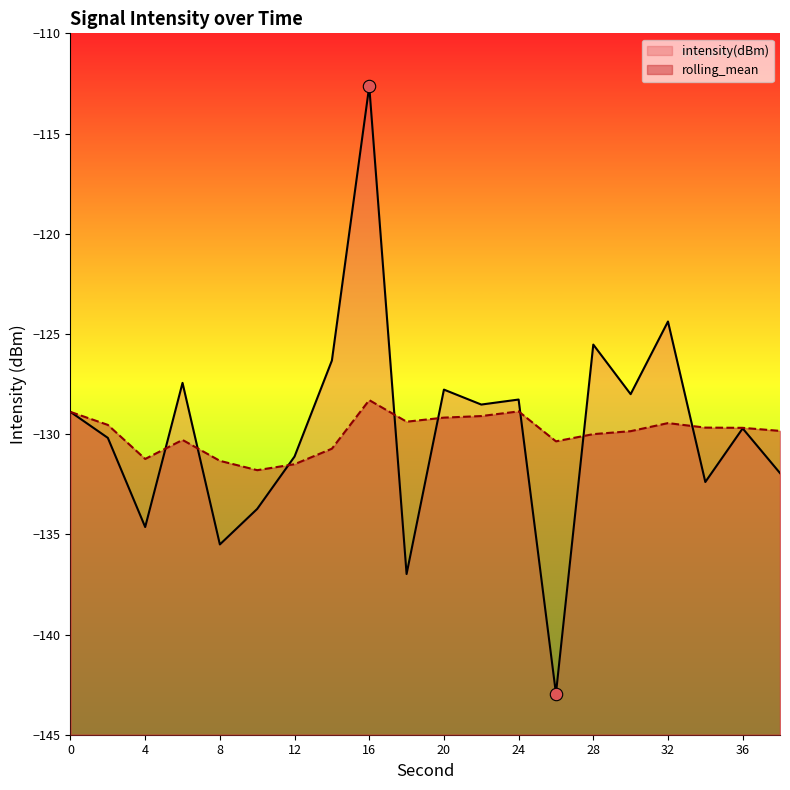

Which series reaches the maximum Y coordinate?

intensity(dBm)